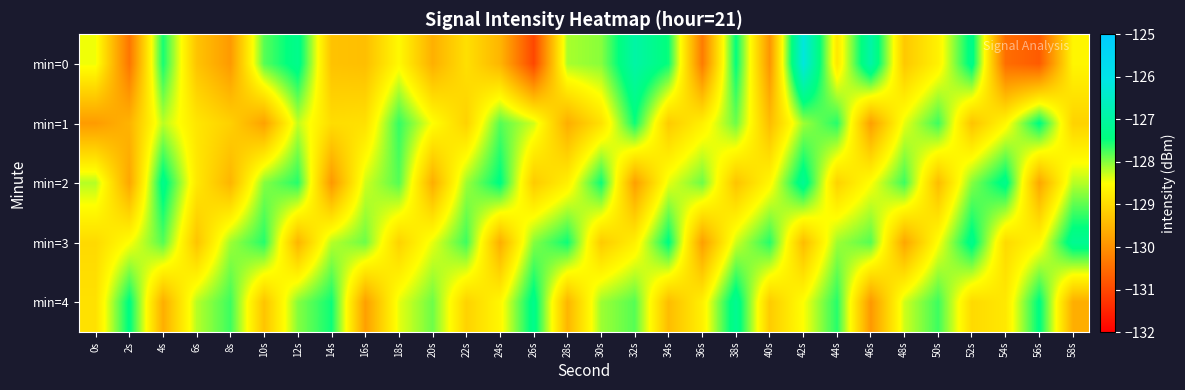

Reading left to right, extract all data points from this chart.

min=0: 0s=-128.4	2s=-130.4	4s=-127.5	6s=-129.3	8s=-129.9	10s=-127.8	12s=-127.3	14s=-129.3	16s=-129.4	18s=-128.6	20s=-129.6	22s=-128.9	24s=-129.5	26s=-131.0	28s=-128.1	30s=-128.0	32s=-126.9	34s=-127.5	36s=-130.3	38s=-127.5	40s=-129.9	42s=-126.2	44s=-128.8	46s=-126.9	48s=-129.2	50s=-128.7	52s=-127.3	54s=-130.5	56s=-130.7	58s=-128.6
min=1: 0s=-129.9	2s=-129.5	4s=-128.2	6s=-128.8	8s=-129.1	10s=-129.8	12s=-128.3	14s=-129.0	16s=-128.9	18s=-127.7	20s=-128.5	22s=-129.1	24s=-127.8	26s=-128.3	28s=-129.6	30s=-128.9	32s=-127.5	34s=-129.2	36s=-128.7	38s=-127.9	40s=-129.4	42s=-128.1	44s=-127.6	46s=-129.8	48s=-128.4	50s=-127.7	52s=-129.3	54s=-128.6	56s=-127.4	58s=-129.1
min=2: 0s=-128.2	2s=-129.7	4s=-127.3	6s=-128.8	8s=-129.5	10s=-128.0	12s=-127.6	14s=-129.9	16s=-128.3	18s=-127.8	20s=-129.6	22s=-128.1	24s=-127.4	26s=-129.2	28s=-128.7	30s=-127.5	32s=-129.8	34s=-128.4	36s=-127.9	38s=-129.3	40s=-128.6	42s=-127.2	44s=-129.1	46s=-128.5	48s=-127.7	50s=-129.4	52s=-128.0	54s=-127.3	56s=-129.7	58s=-128.2
min=3: 0s=-129.0	2s=-128.5	4s=-127.8	6s=-129.3	8s=-128.1	10s=-127.6	12s=-129.5	14s=-128.2	16s=-127.9	18s=-129.1	20s=-128.4	22s=-127.7	24s=-129.6	26s=-128.0	28s=-127.5	30s=-129.2	32s=-128.7	34s=-127.4	36s=-129.8	38s=-128.3	40s=-127.6	42s=-129.4	44s=-128.1	46s=-127.8	48s=-129.7	50s=-128.5	52s=-127.3	54s=-129.0	56s=-128.6	58s=-127.2
min=4: 0s=-128.9	2s=-127.4	4s=-129.6	6s=-128.2	8s=-127.7	10s=-129.3	12s=-128.0	14s=-127.5	16s=-129.8	18s=-128.4	20s=-127.9	22s=-129.1	24s=-128.6	26s=-127.3	28s=-129.5	30s=-128.1	32s=-127.8	34s=-129.4	36s=-128.7	38s=-127.2	40s=-129.2	42s=-128.5	44s=-127.6	46s=-129.9	48s=-128.3	50s=-127.7	52s=-129.0	54s=-128.8	56s=-127.4	58s=-129.6